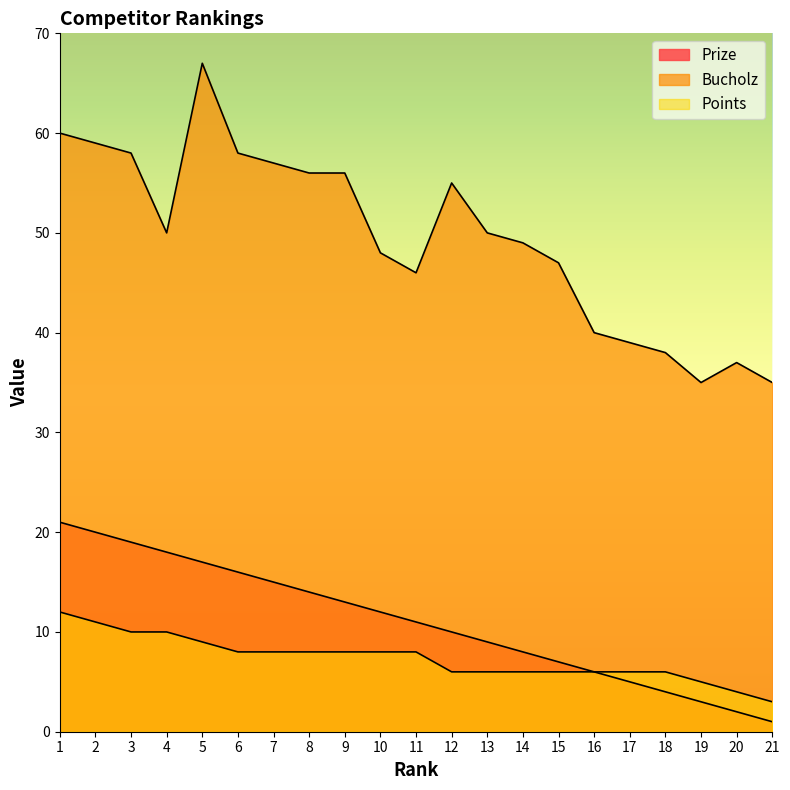

The value of Prize at 2 is 20. True or false?

True